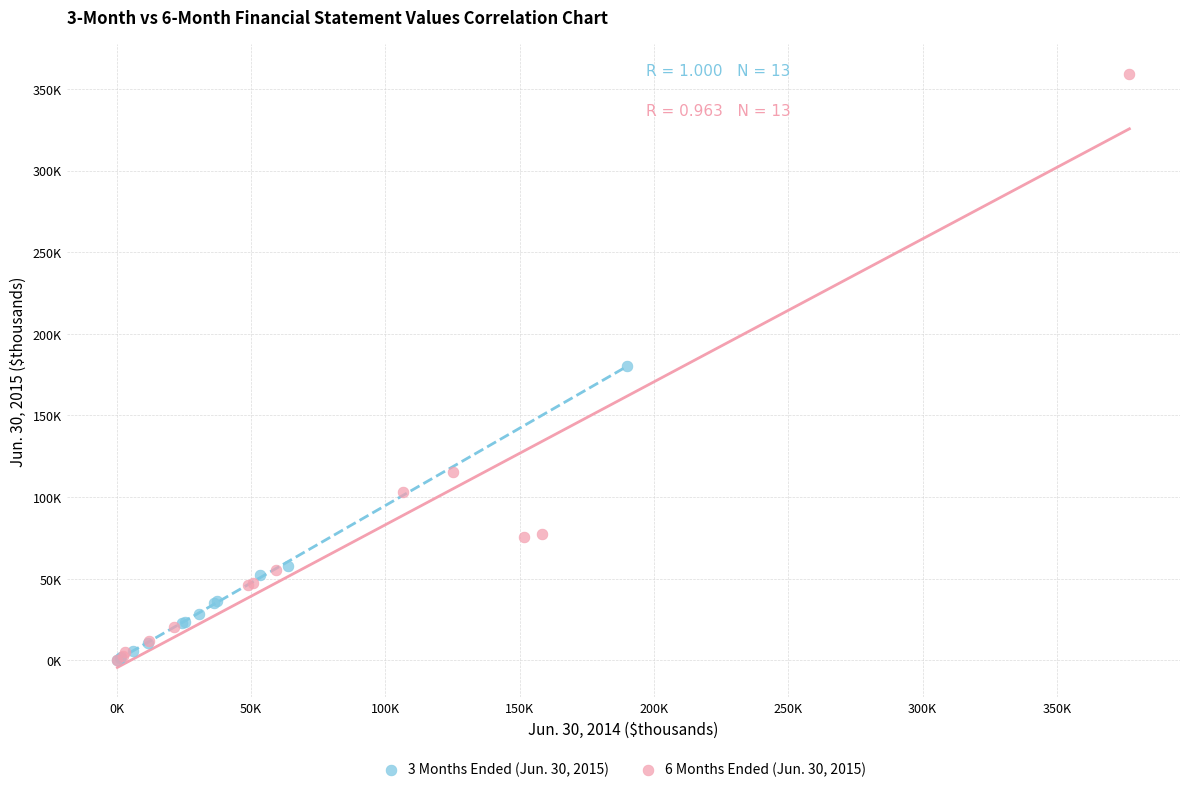

Which series reaches the maximum Y coordinate?

6 Months Ended (Jun. 30, 2015)